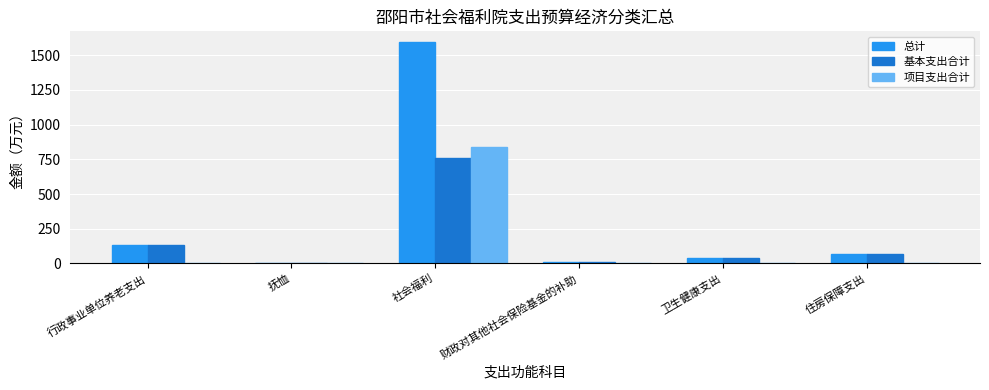

What is the approximate value of 基本支出合计 at 抚恤?

1.7